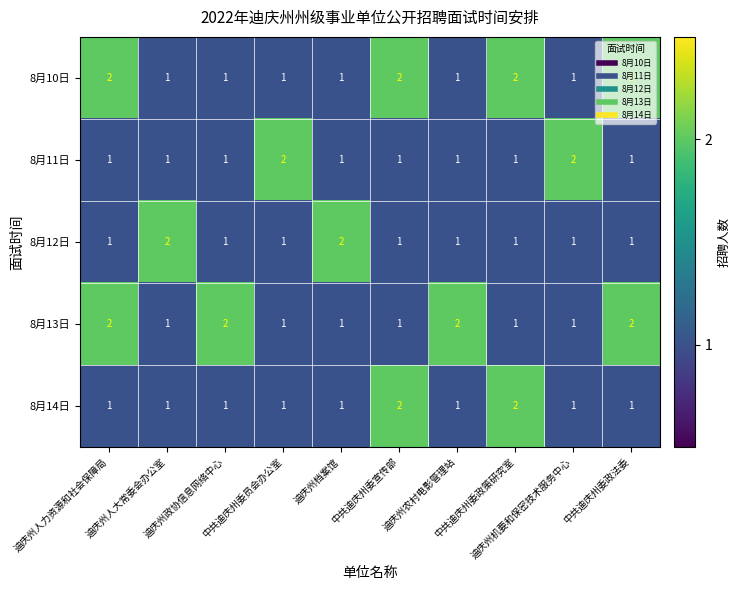

At how many categories does at least one series exceed 1?

10